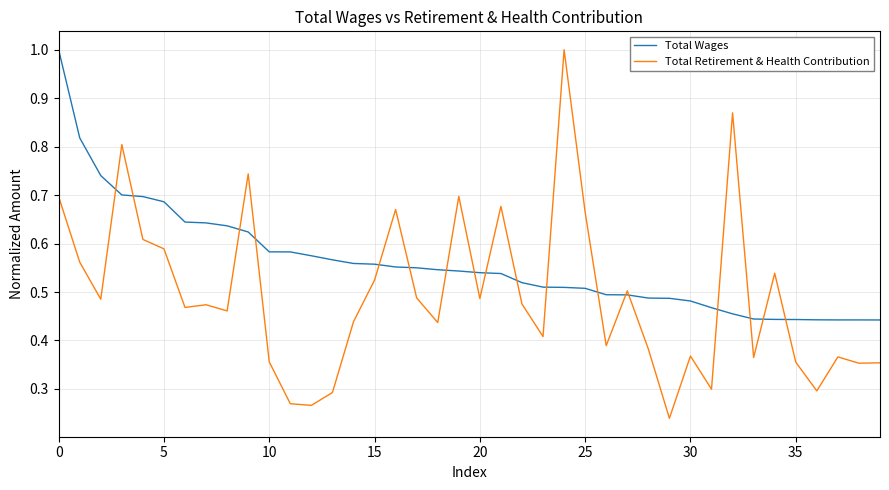

Which series has the largest total across all categories?

Total Wages